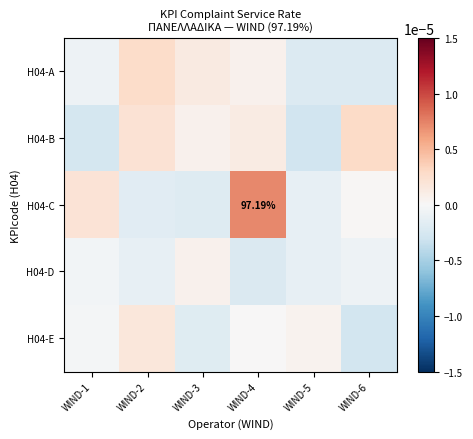

Rank the series by their maximum value, from highest to lowest.

H04-C, H04-B, H04-A, H04-E, H04-D